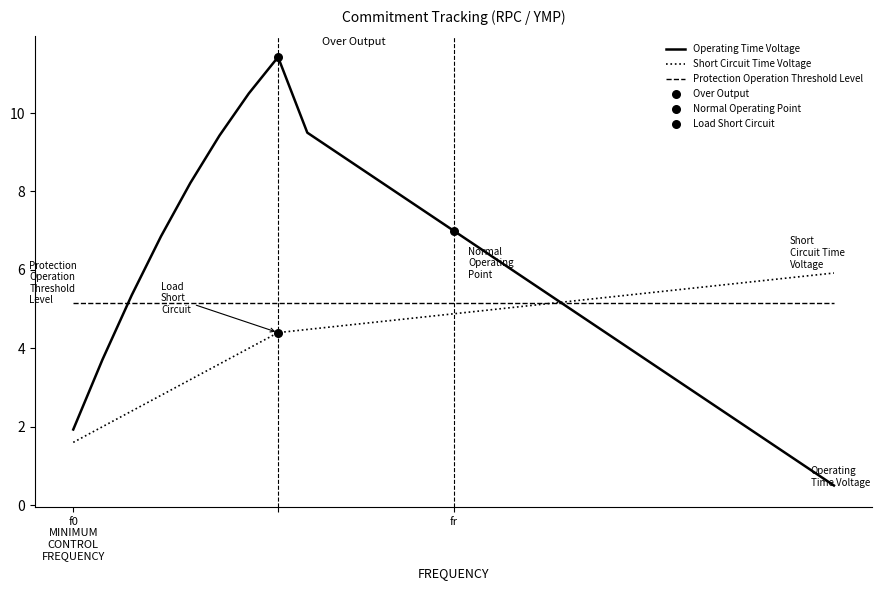

At how many categories does at least one series exceed 2?

27